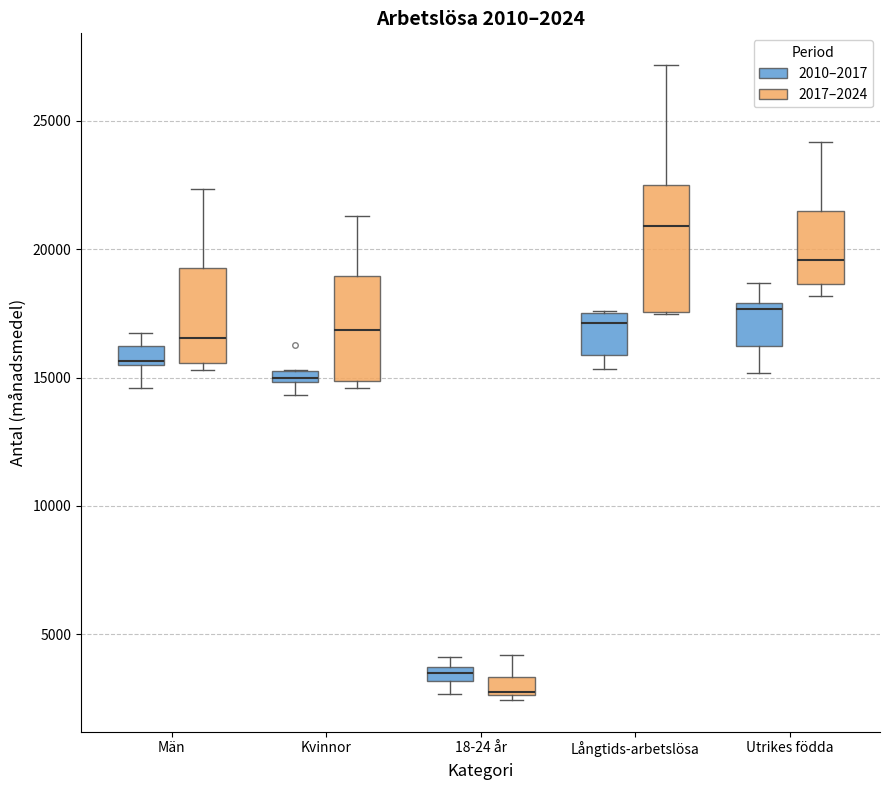

Which box is the tallest, from its lower edge to its upper edge?

Långtids-arbetslösa (2017–2024)